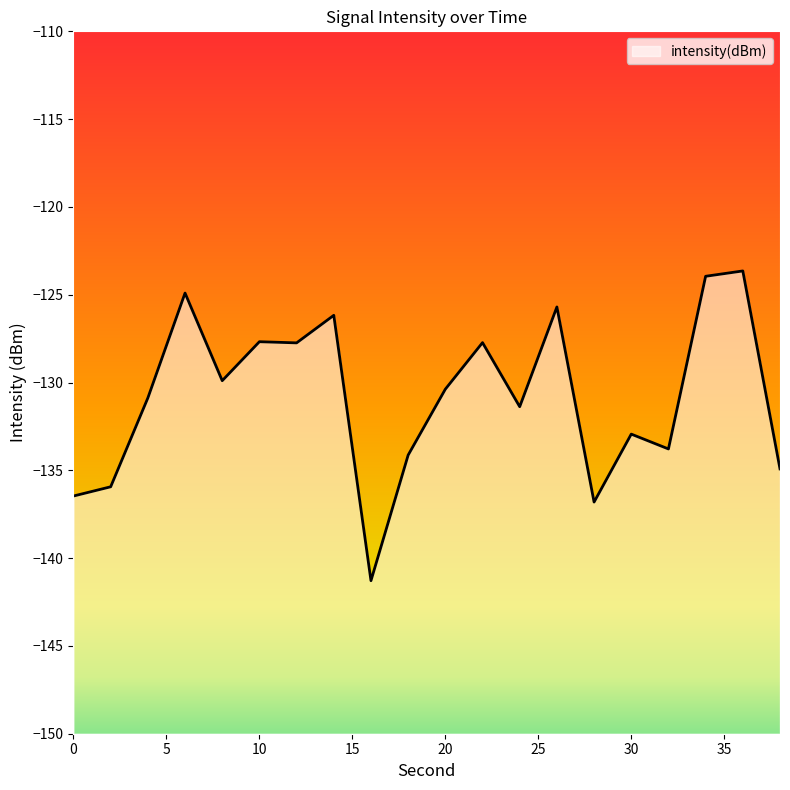

How many points are lower than both their immediate neighbors (excluding endpoints)?

6